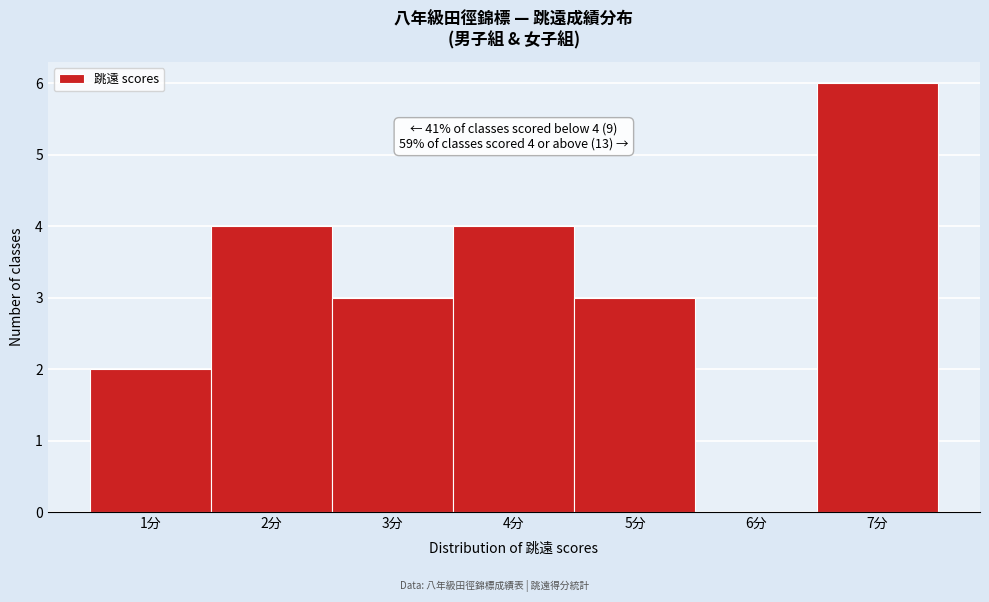

Reading left to right, extract all data points from this chart.

1分=2	2分=4	3分=3	4分=4	5分=3	6分=0	7分=6